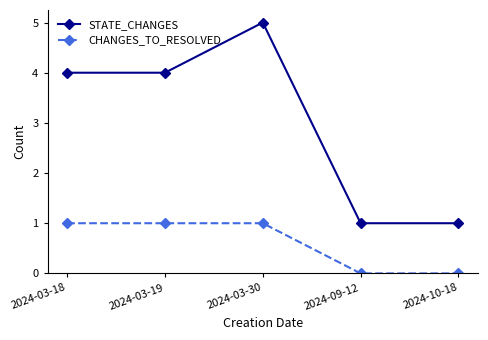

True or false: CHANGES_TO_RESOLVED has more than 2 points higher than both neighbors.

False